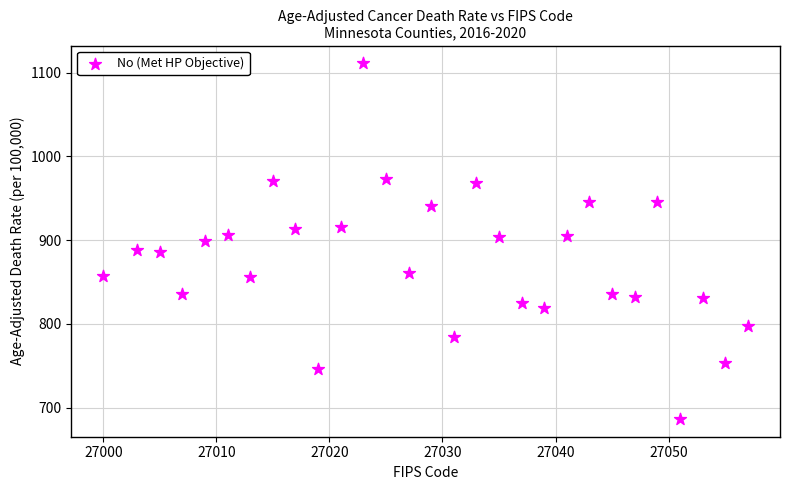

What is the range of Y values (max minus min)?

424.6